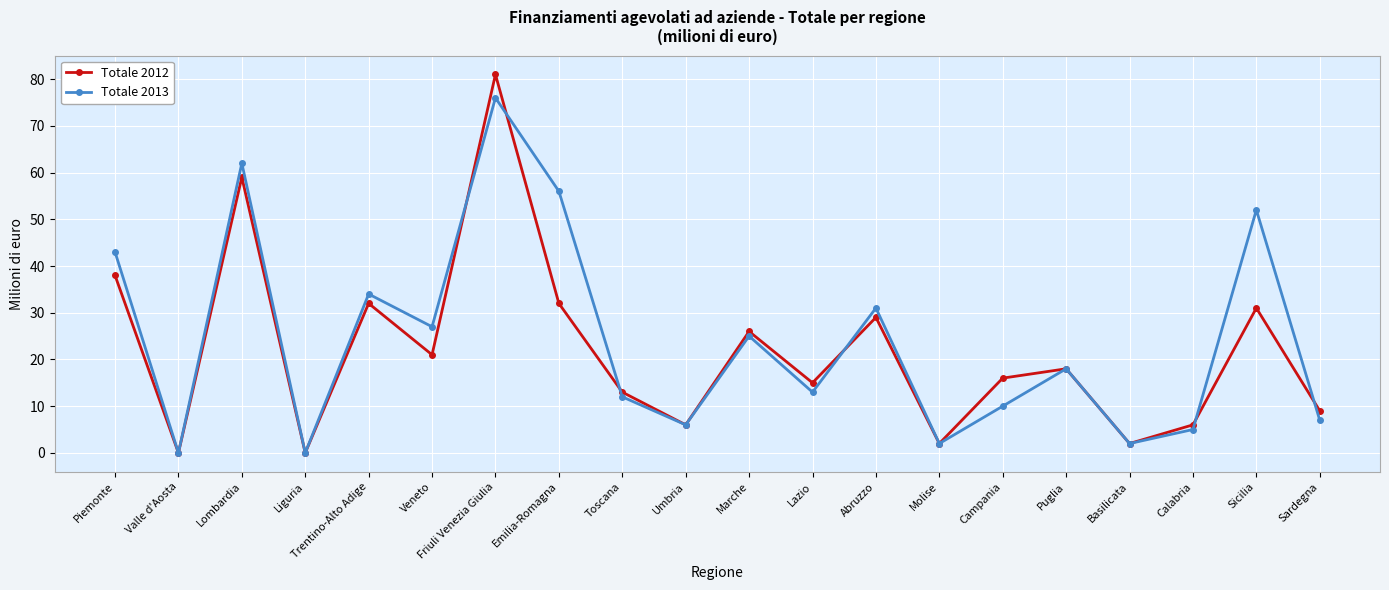

Rank the series by their maximum value, from lowest to highest.

Totale 2013, Totale 2012